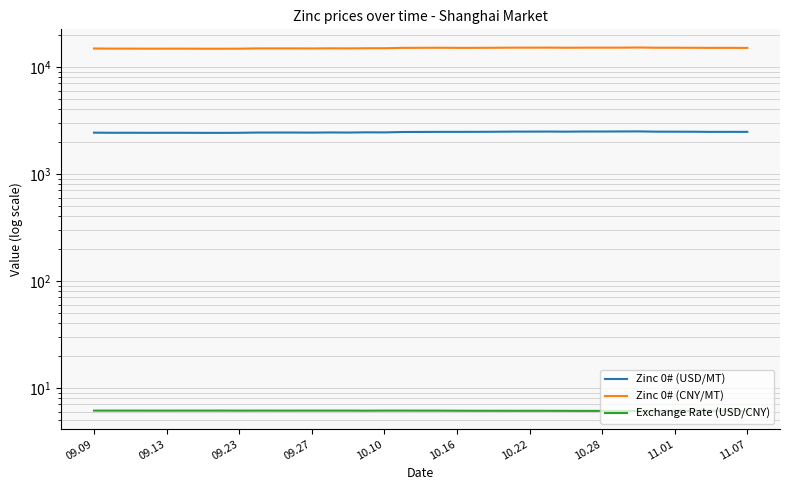

What is the sum of the Zinc 0# (USD/MT) values at 10.28 and 29?

4909.8